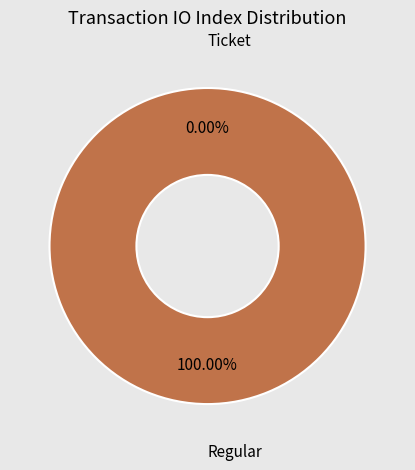

How much of the chart is everything except Ticket?

100.0%